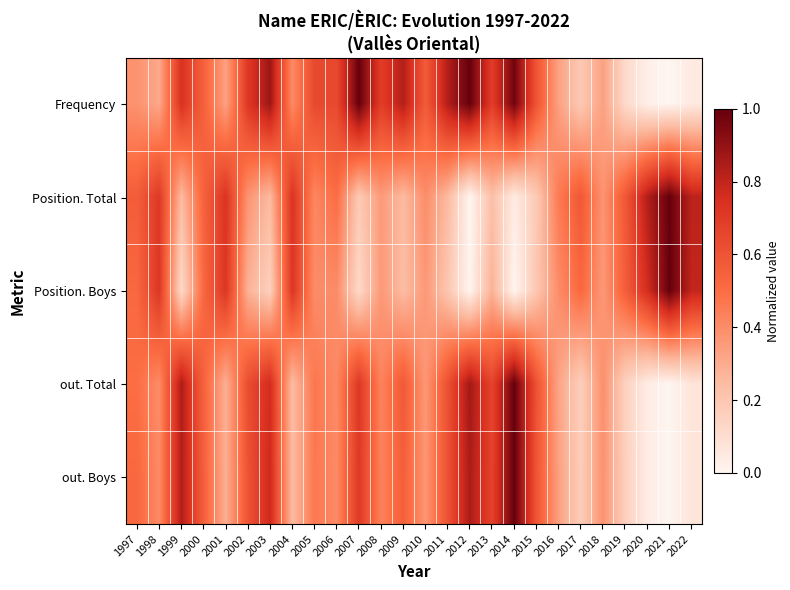

Which series has the largest range (max minus min)?

Frequency